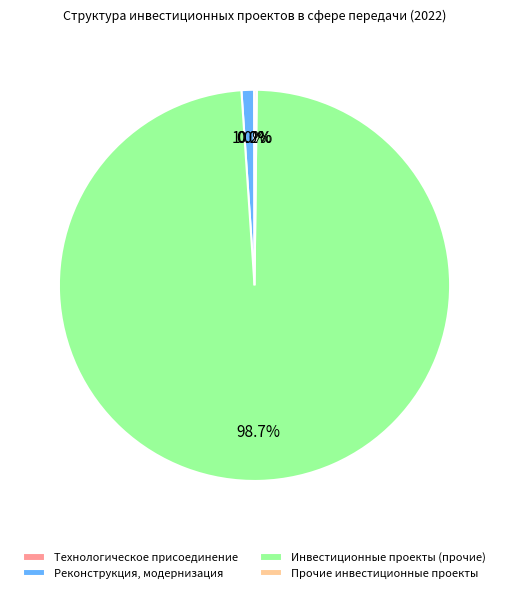

Do Инвестиционные проекты (прочие) and Реконструкция, модернизация together represent more than half of the pie?

Yes